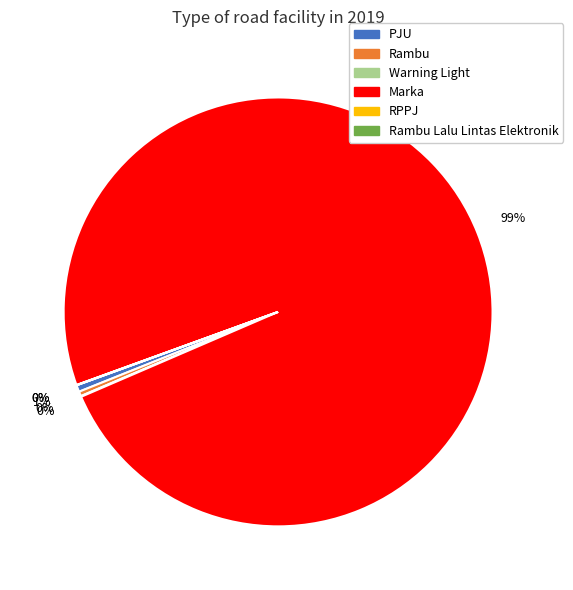

To the nearest percent, what is the average slice percentage?

17%